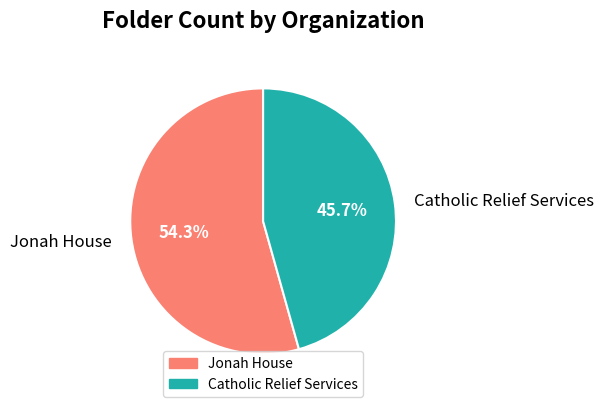

Which category accounts for the majority?

Jonah House